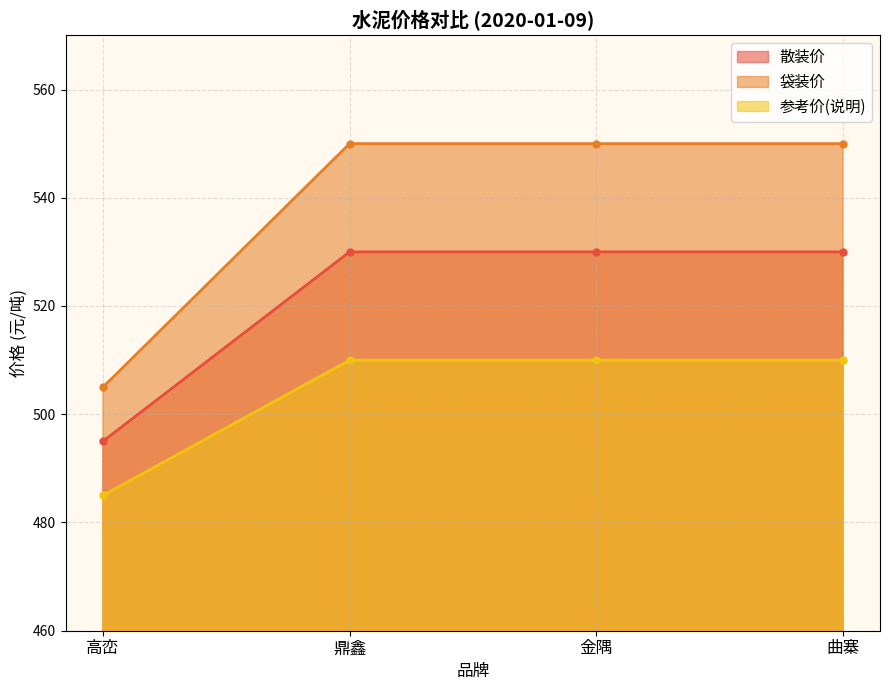

What is the lowest value of the 参考价(说明) series?

485